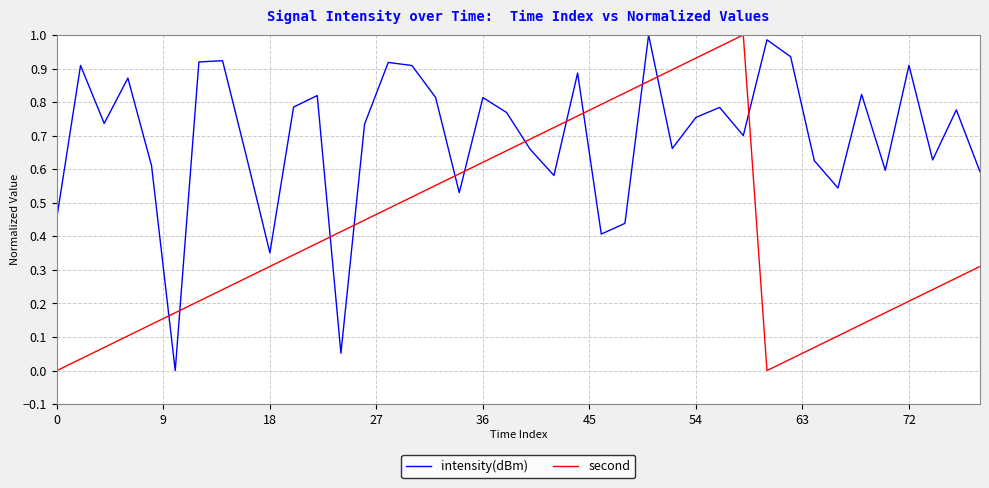

How many intersections are there between intensity(dBm) and second?

12